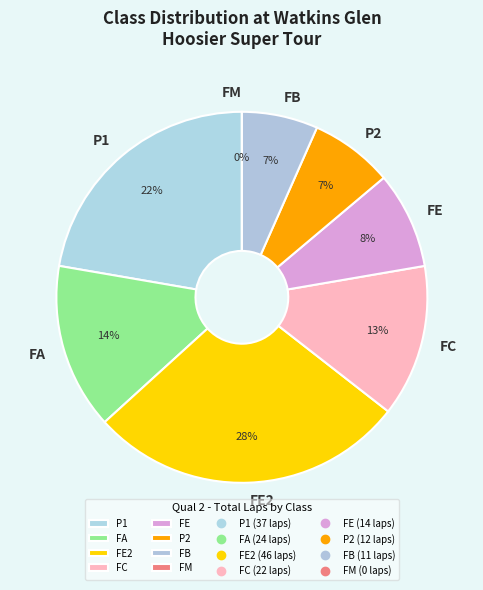

Does FA account for over 50% of the chart?

No